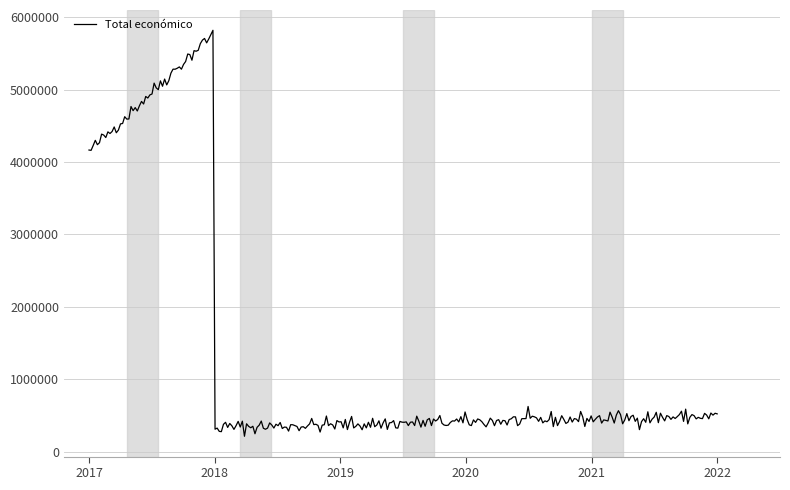

What is the maximum value shown in the chart?

5817675.3